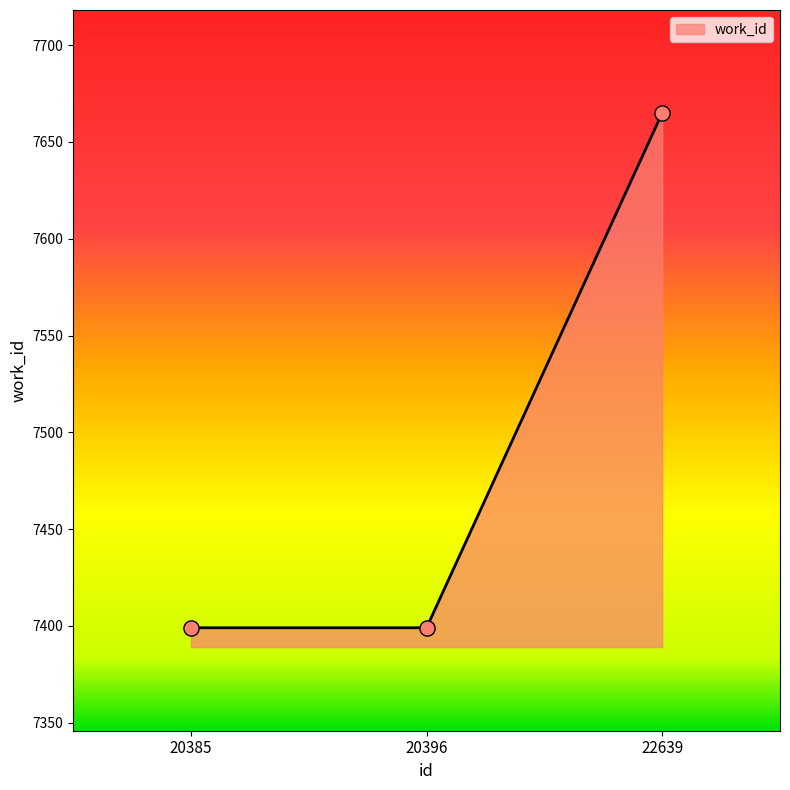

What is the change in value from 20396 to 22639?

+266